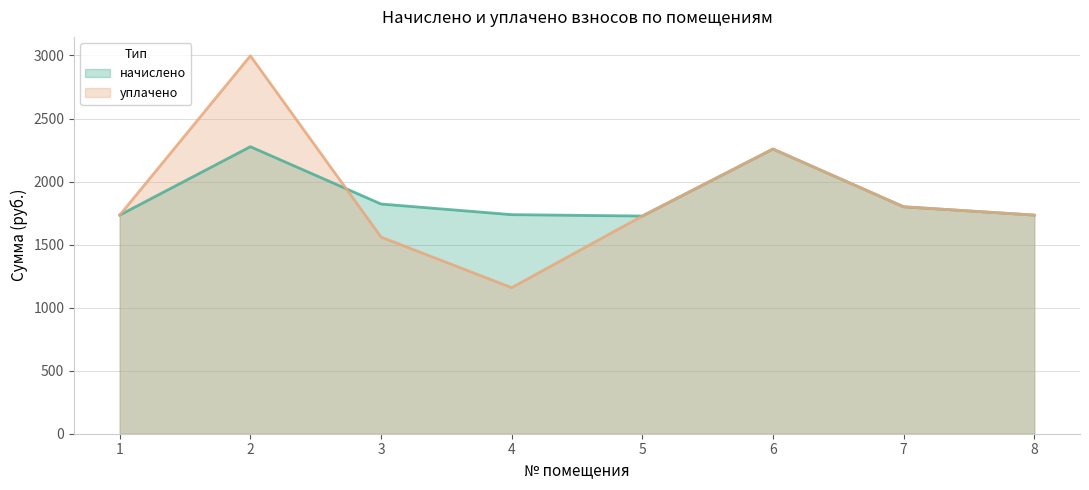

Rank the categories by уплачено value from highest to lowest.

2, 6, 7, 1, 8, 5, 3, 4